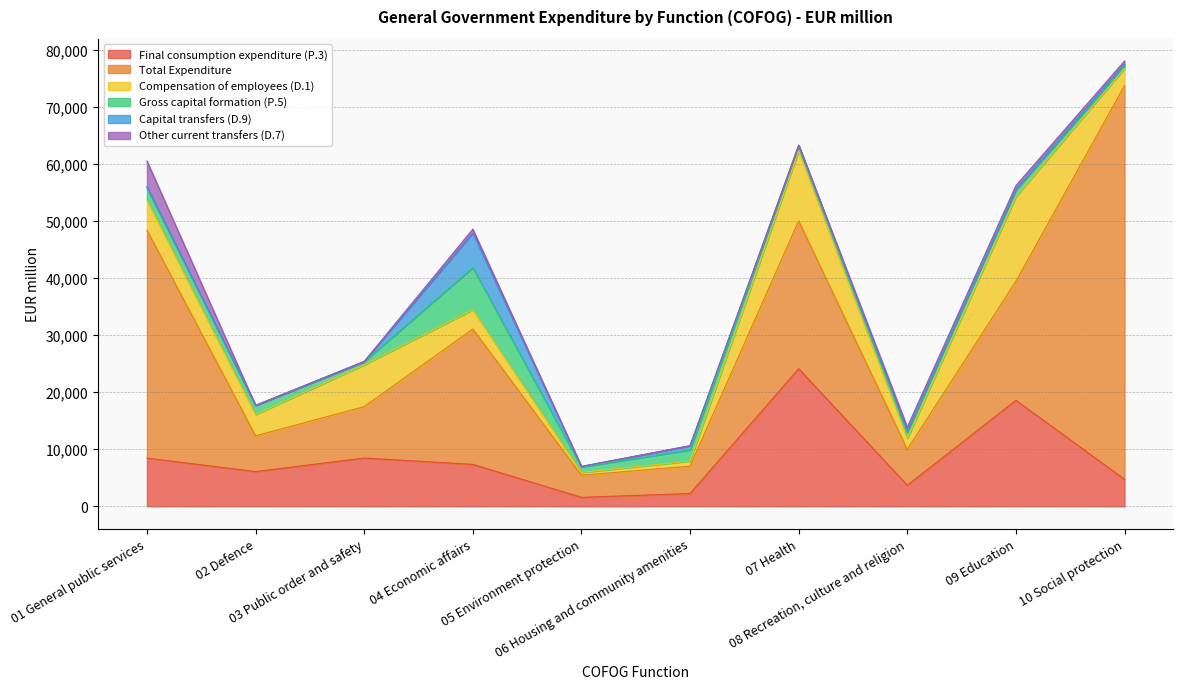

What is the difference between the highest and lowest values at 04 Economic affairs?

23029